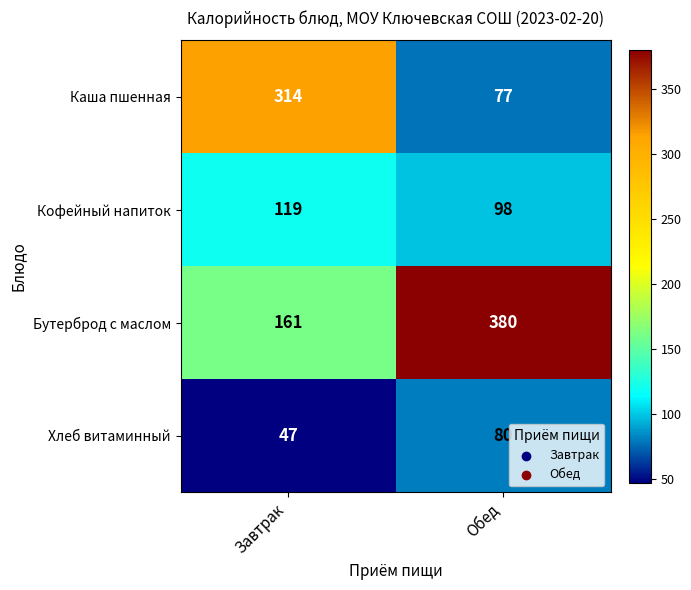

What is the sum of the Бутерброд с маслом values at Обед and Завтрак?

541